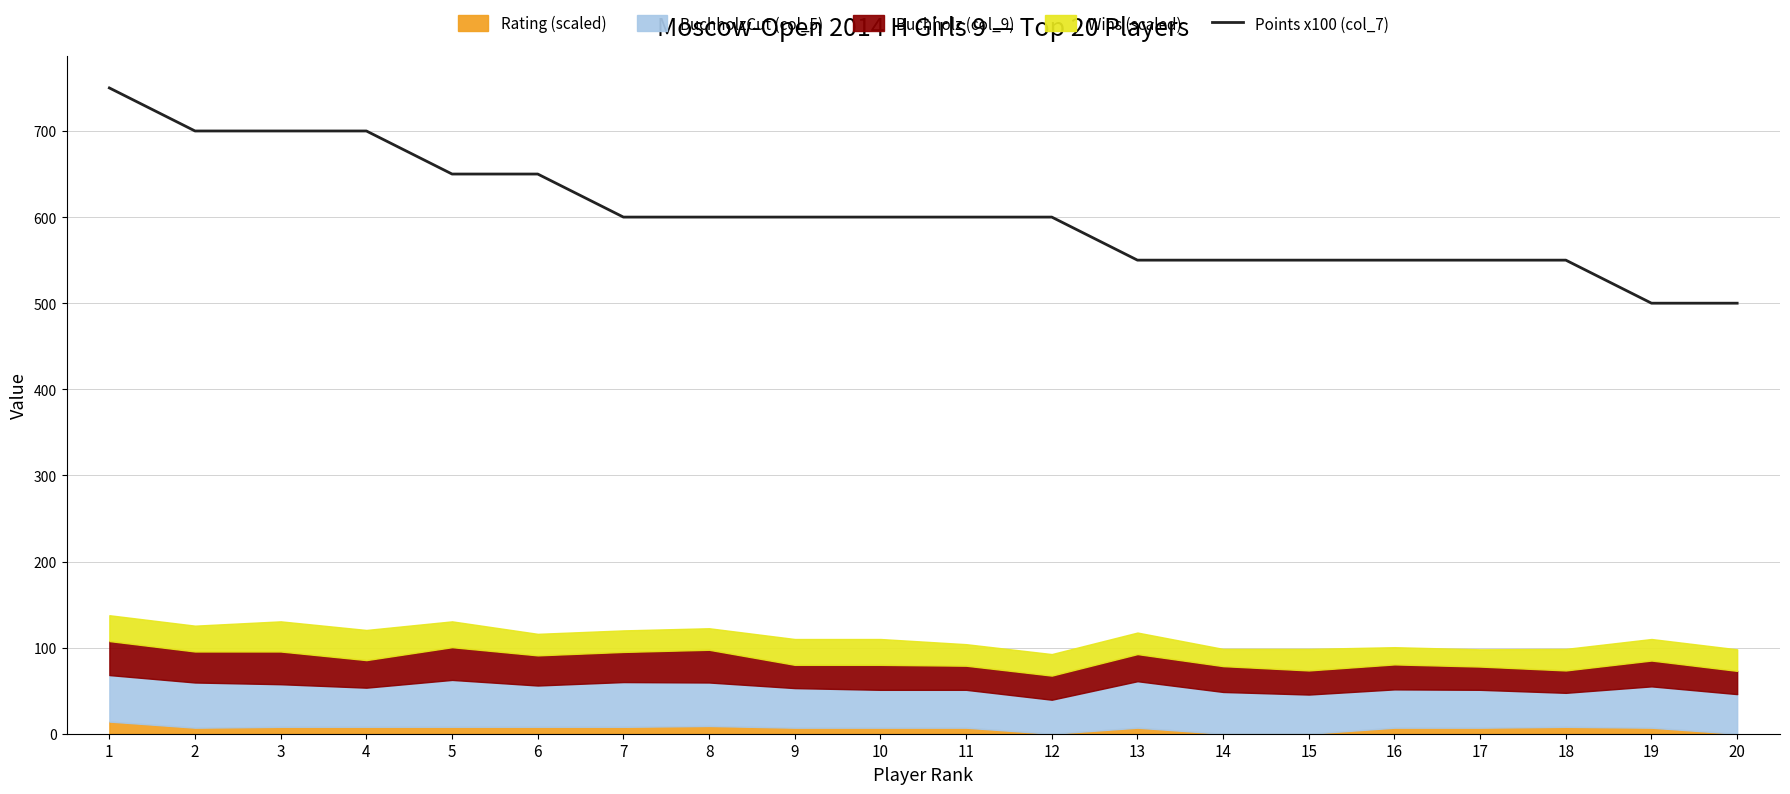

Count the values in the range 550 to 650.

14